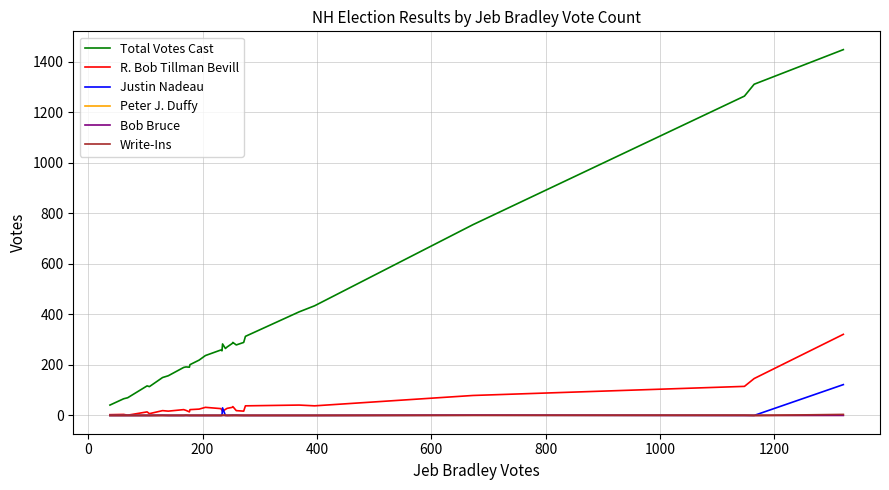

True or false: Total Votes Cast and R. Bob Tillman Bevill intersect in this chart.

False